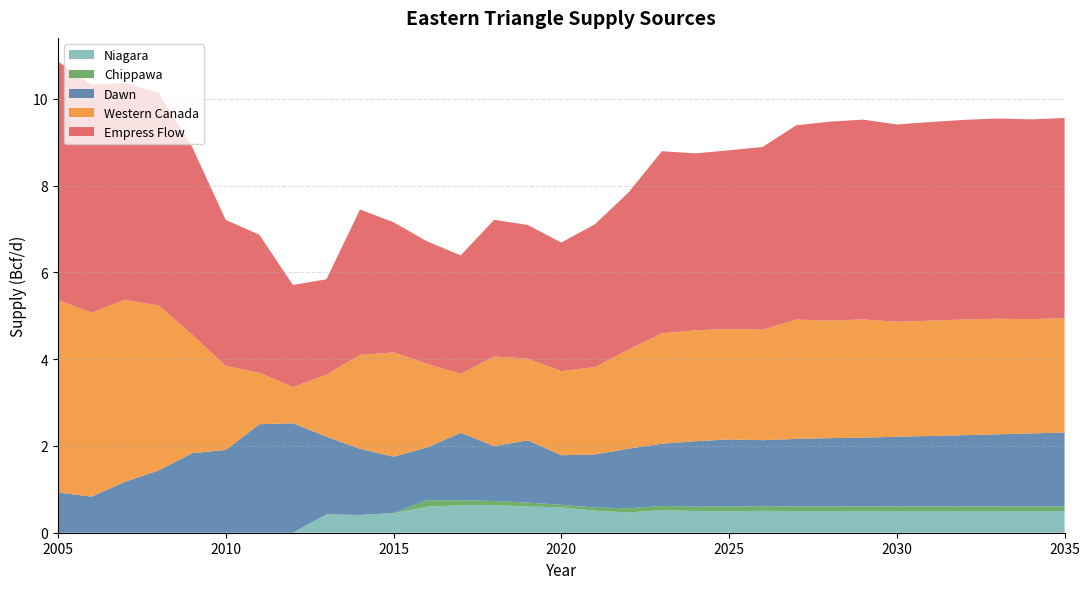

Reading left to right, extract all data points from this chart.

Dawn: 0.9	0.8	1.2	1.4	1.8	1.9	2.5	2.5	1.8	1.5	1.3	1.2	1.6	1.3	1.4	1.1	1.2	1.4	1.4	1.5	1.5	1.5	1.6	1.6	1.6	1.6	1.6	1.6	1.7	1.7	1.7
Western Canada: 4.4	4.2	4.2	3.8	2.7	1.9	1.2	0.8	1.4	2.2	2.4	1.9	1.4	2.1	1.9	1.9	2.0	2.3	2.5	2.6	2.5	2.5	2.8	2.7	2.7	2.7	2.7	2.7	2.7	2.6	2.6
Empress Flow: 5.5	5.2	5.0	4.9	4.3	3.4	3.2	2.4	2.2	3.4	3.0	2.8	2.7	3.2	3.1	3.0	3.3	3.6	4.2	4.1	4.1	4.2	4.5	4.6	4.6	4.5	4.6	4.6	4.6	4.6	4.6
Niagara: 0.0	0.0	0.0	0.0	0.0	0.0	0.0	0.0	0.4	0.4	0.5	0.6	0.6	0.6	0.6	0.6	0.5	0.5	0.5	0.5	0.5	0.5	0.5	0.5	0.5	0.5	0.5	0.5	0.5	0.5	0.5
Chippawa: 0.0	0.0	0.0	0.0	0.0	0.0	0.0	0.0	0.0	0.0	0.0	0.2	0.1	0.1	0.1	0.1	0.1	0.1	0.1	0.1	0.1	0.1	0.1	0.1	0.1	0.1	0.1	0.1	0.1	0.1	0.1